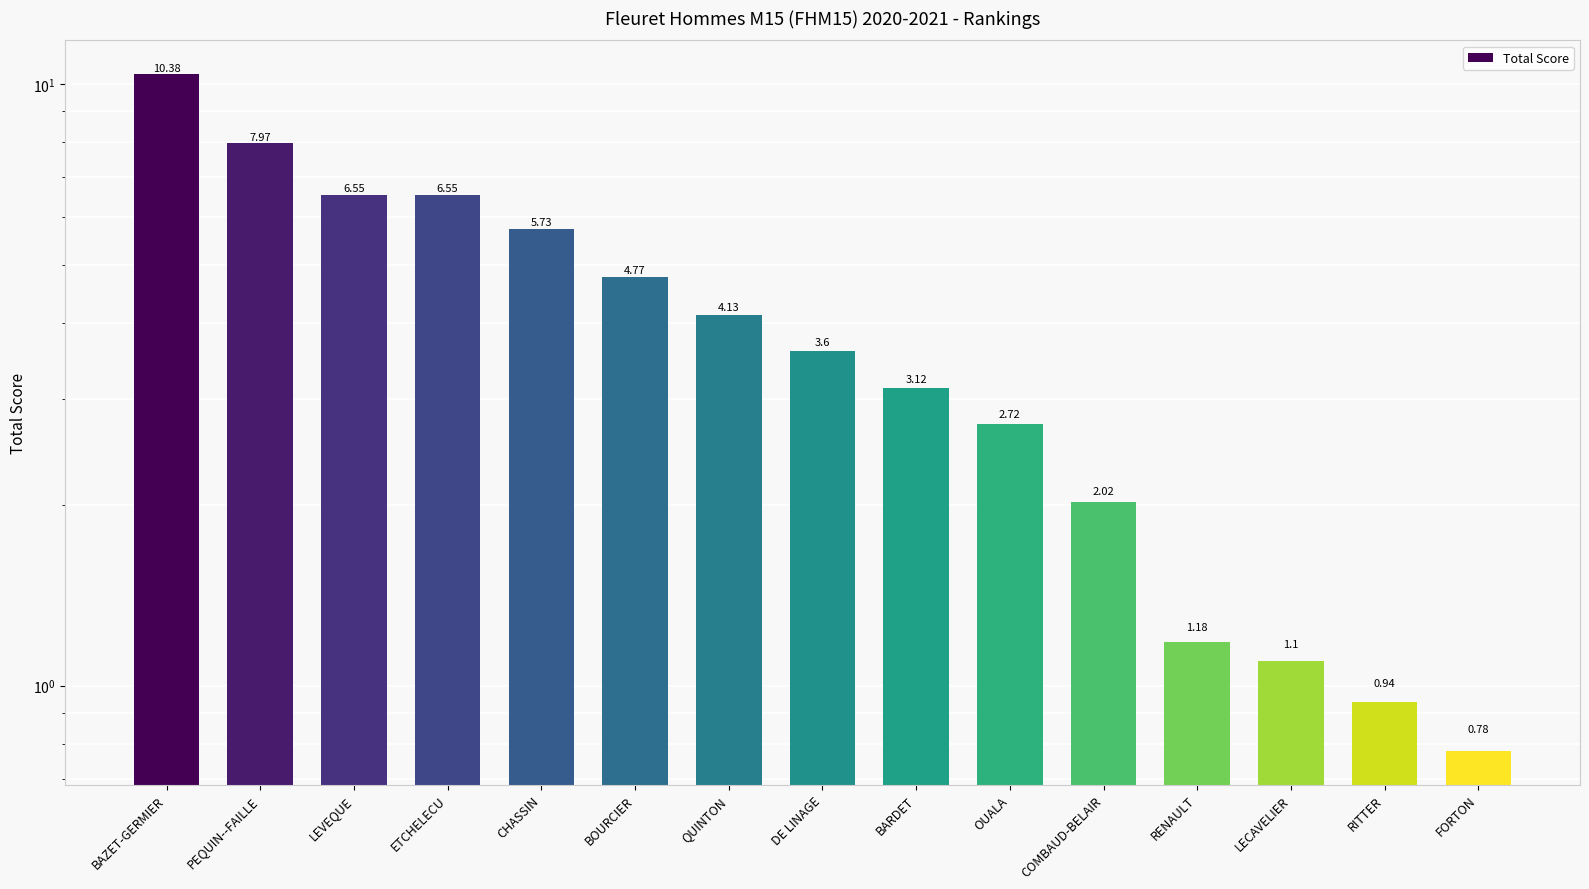

Reading left to right, extract all data points from this chart.

10.4	8.0	6.5	6.5	5.7	4.8	4.1	3.6	3.1	2.7	2.0	1.2	1.1	0.9	0.8